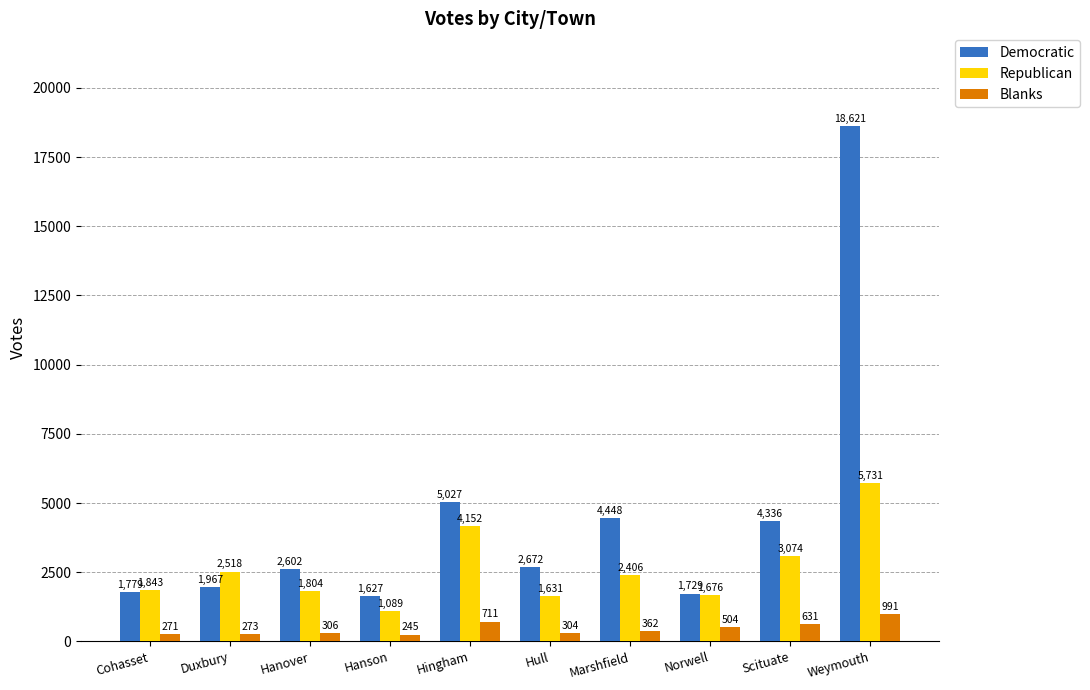

What is the minimum value for Republican?

1089